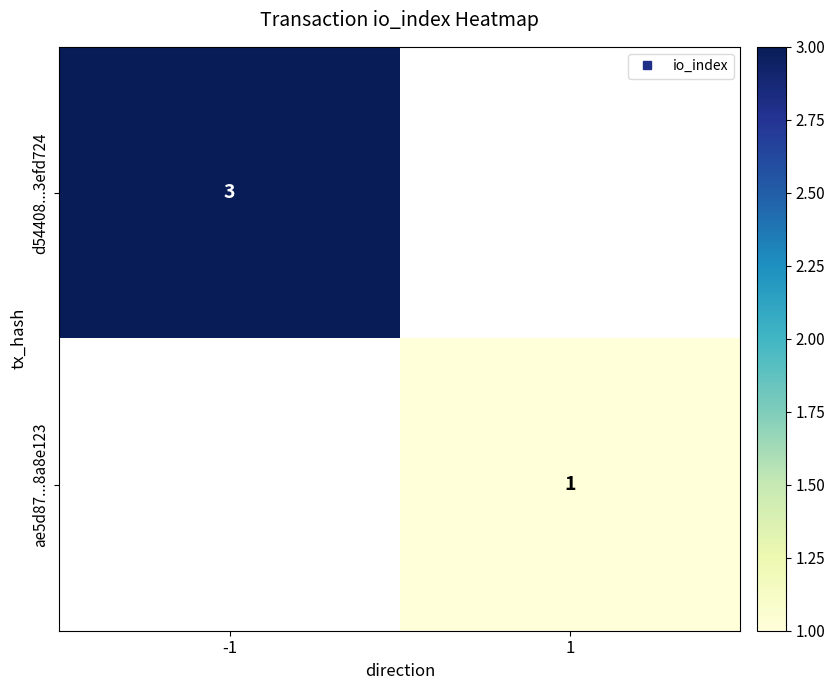

Rank the series by their maximum value, from highest to lowest.

d54408...3efd724, ae5d87...8a8e123